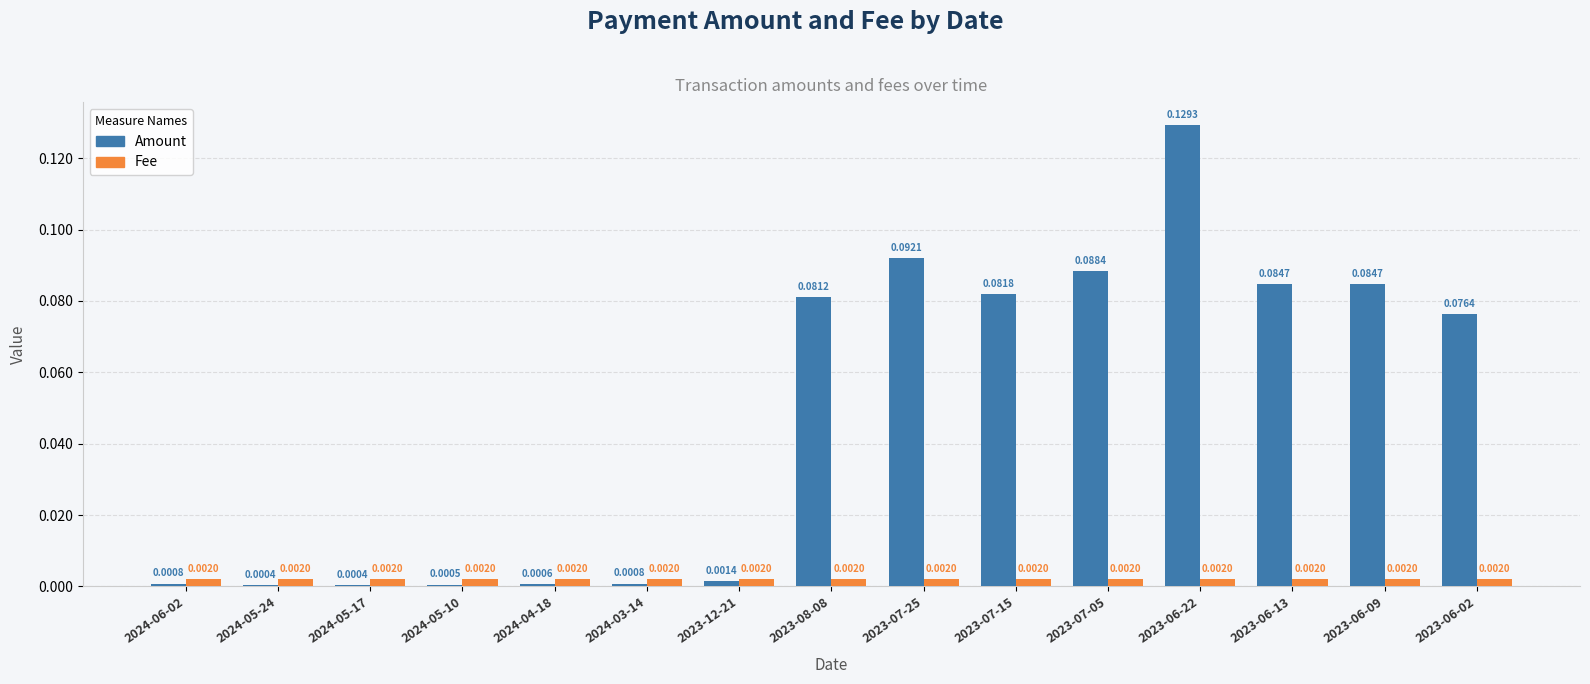

Is the value of Fee at 2023-12-21 greater than the value of Amount at 2023-06-09?

No